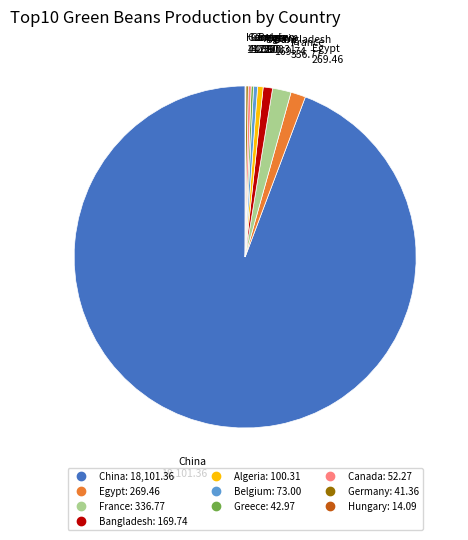

Is there any slice that represents more than half of the pie?

Yes